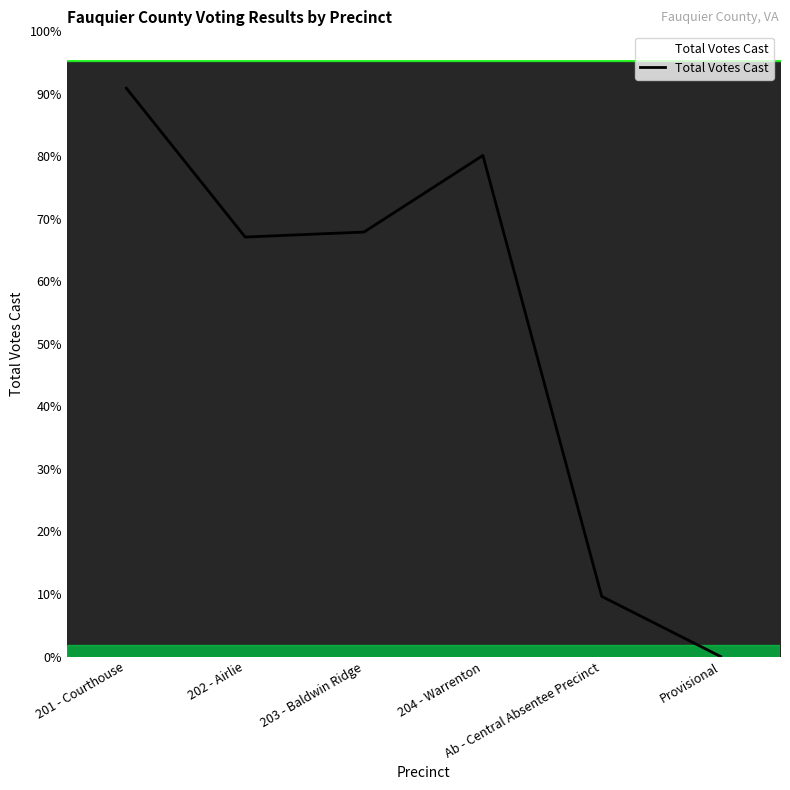

List the labels in order of value, smallest first.

Provisional, Ab - Central Absentee Precinct, 202 - Airlie, 203 - Baldwin Ridge, 204 - Warrenton, 201 - Courthouse